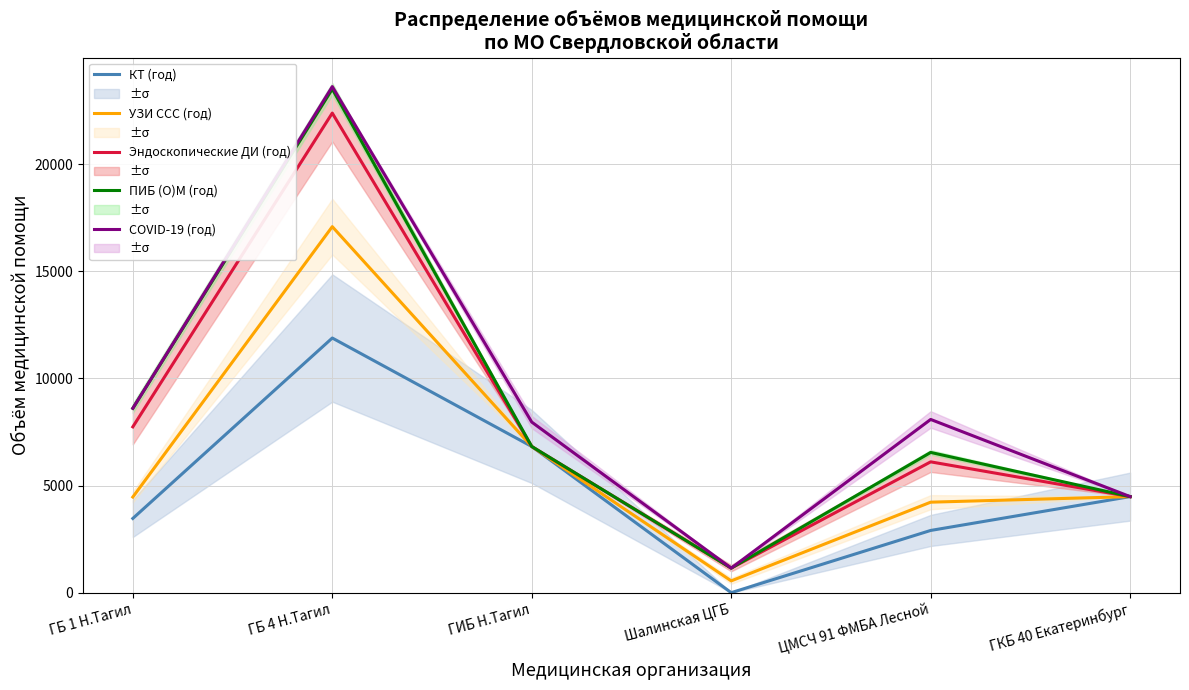

Reading left to right, extract all data points from this chart.

КТ (год): ГБ 1 Н.Тагил=3465	ГБ 4 Н.Тагил=11890	ГИБ Н.Тагил=6825	Шалинская ЦГБ=0	ЦМСЧ 91 ФМБА Лесной=2905	ГКБ 40 Екатеринбург=4485
УЗИ ССС (год): ГБ 1 Н.Тагил=4465	ГБ 4 Н.Тагил=17090	ГИБ Н.Тагил=6825	Шалинская ЦГБ=550	ЦМСЧ 91 ФМБА Лесной=4225	ГКБ 40 Екатеринбург=4485
Эндоскопические ДИ (год): ГБ 1 Н.Тагил=7742	ГБ 4 Н.Тагил=22393	ГИБ Н.Тагил=6825	Шалинская ЦГБ=1147	ЦМСЧ 91 ФМБА Лесной=6108	ГКБ 40 Екатеринбург=4485
ПИБ (О)М (год): ГБ 1 Н.Тагил=8609	ГБ 4 Н.Тагил=23516	ГИБ Н.Тагил=6825	Шалинская ЦГБ=1147	ЦМСЧ 91 ФМБА Лесной=6548	ГКБ 40 Екатеринбург=4485
COVID-19 (год): ГБ 1 Н.Тагил=8609	ГБ 4 Н.Тагил=23629	ГИБ Н.Тагил=7965	Шалинская ЦГБ=1147	ЦМСЧ 91 ФМБА Лесной=8088	ГКБ 40 Екатеринбург=4485